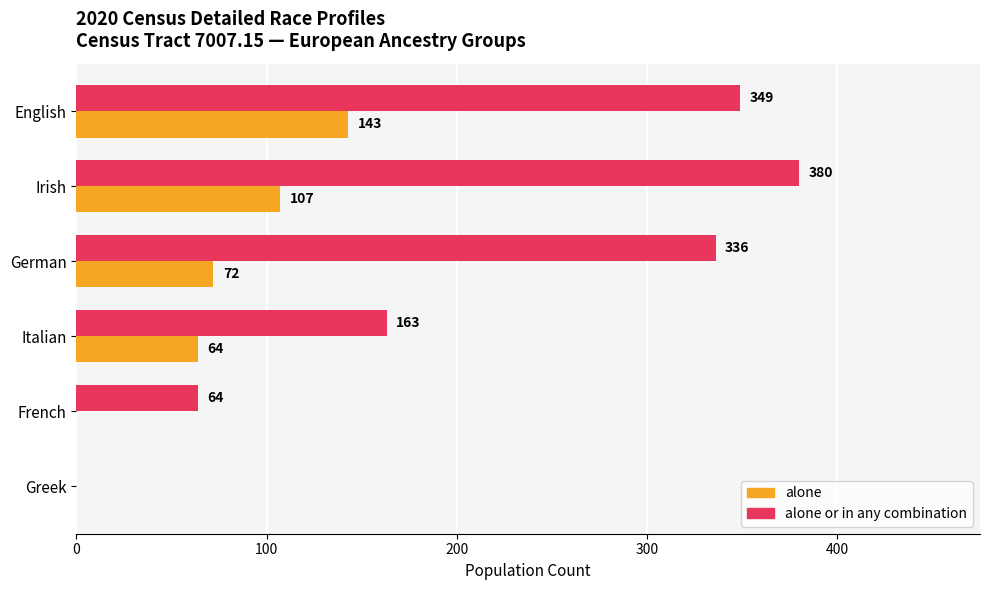

How many positive values does the alone or in any combination series have?

5